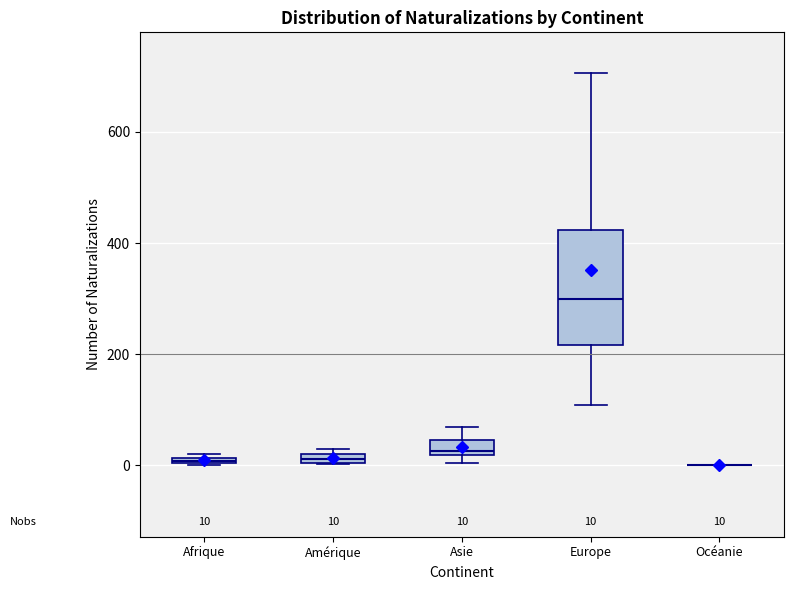

Comparing the boxes themselves (not the whiskers), which one is the tallest?

Europe